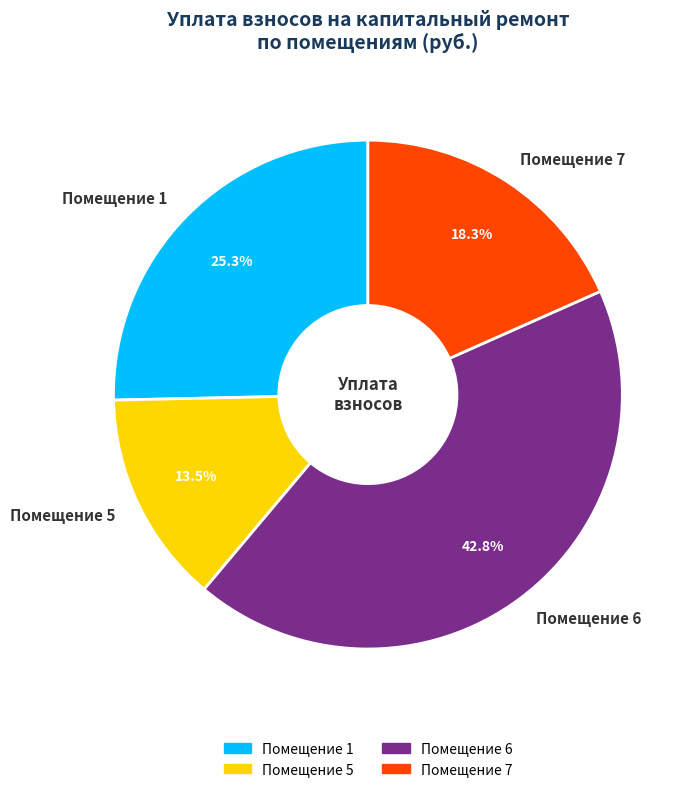

Which slice is the largest?

Помещение 6